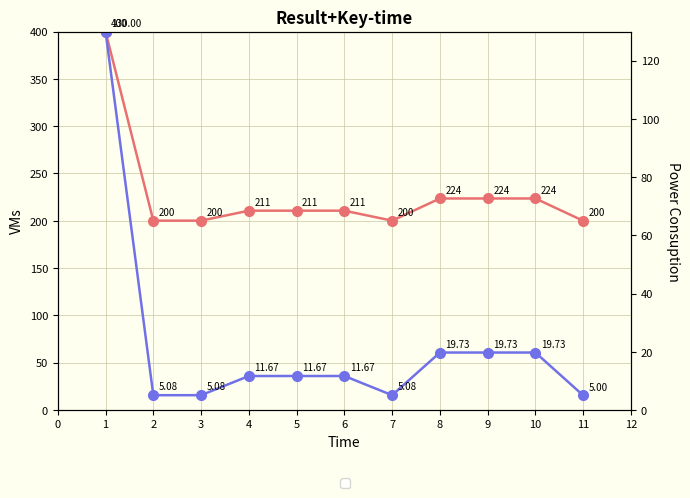

How many distinct data groups are displayed?

2